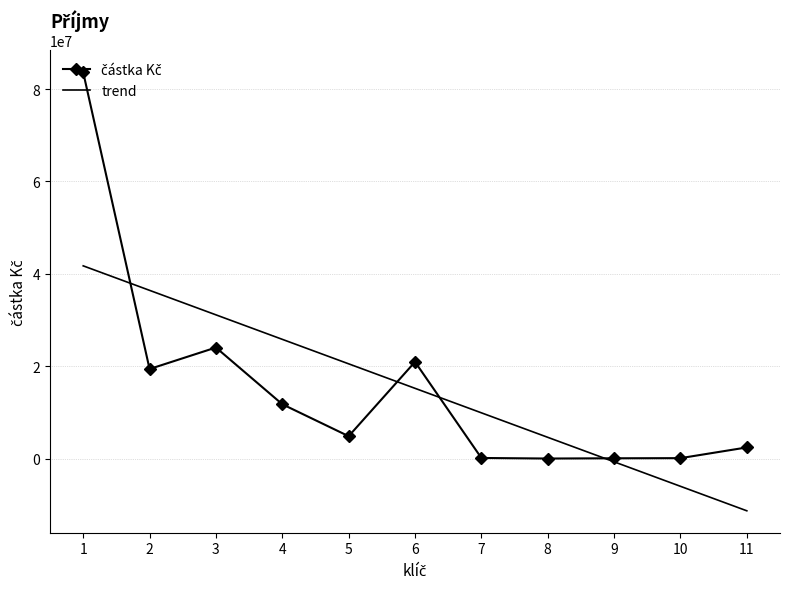

List the labels in order of value, smallest first.

8, 9, 10, 7, 11, 5, 4, 2, 6, 3, 1